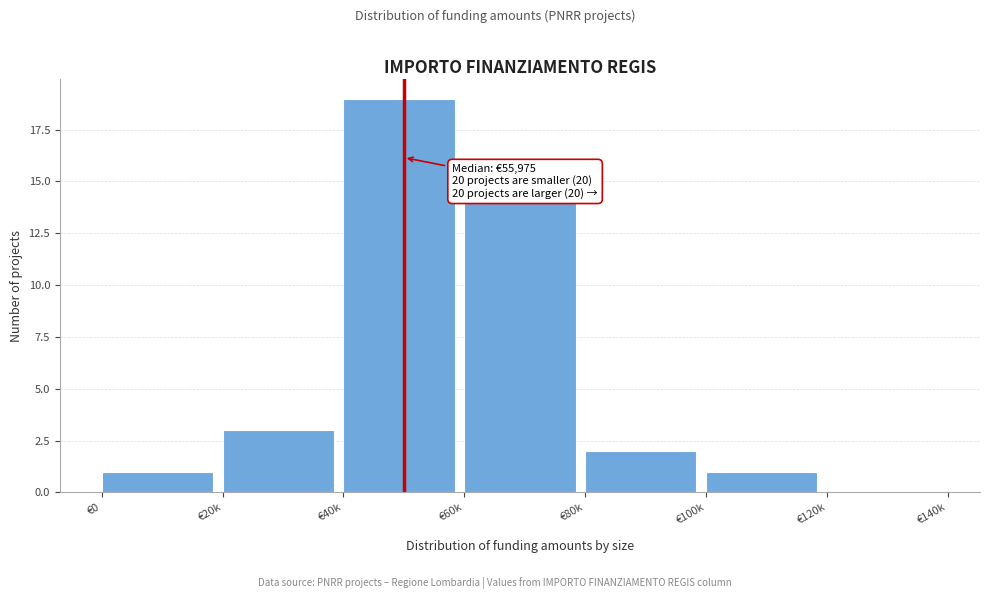

Reading right to left, list all the values displayed in this chart.

€120k=0	€100k=1	€80k=2	€60k=14	€40k=19	€20k=3	€0=1